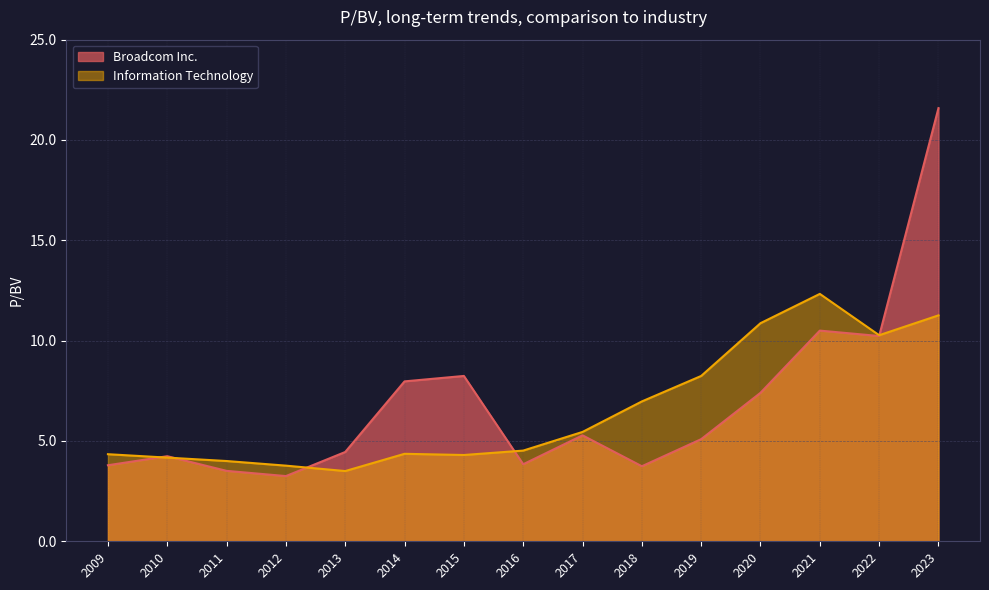

At which category is the sum across all series the highest?

2023